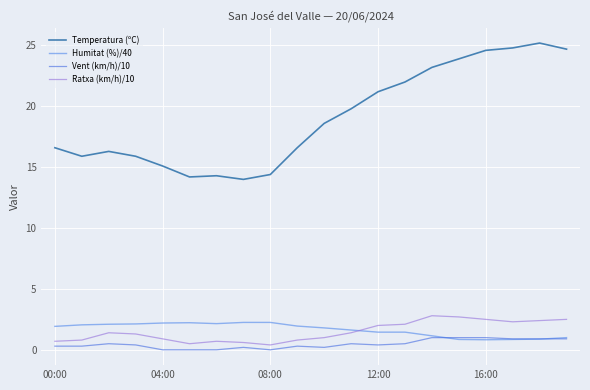

What is the greatest value displayed?

25.2